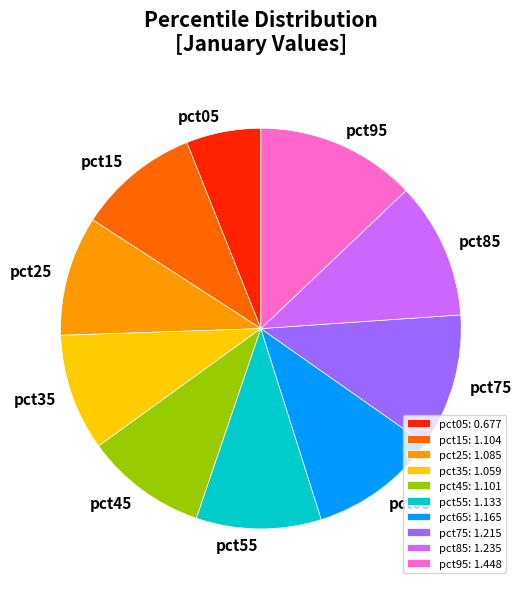

True or false: pct15 accounts for 18% of the total.

False